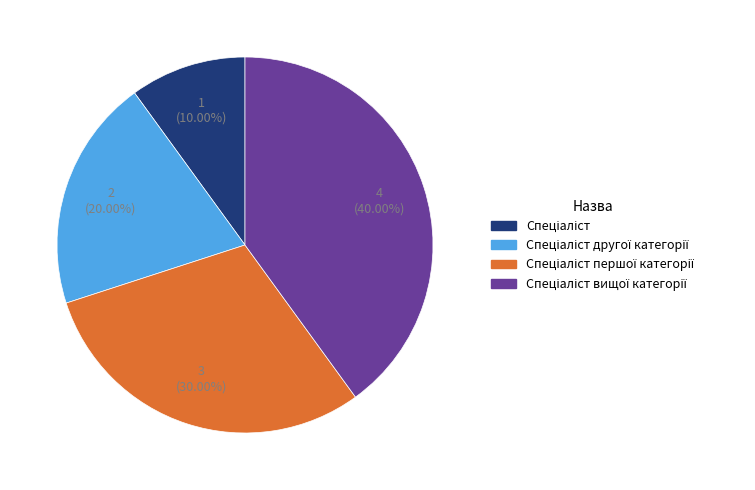

To the nearest percent, what is the difference between the largest and smallest slice percentages?

30%